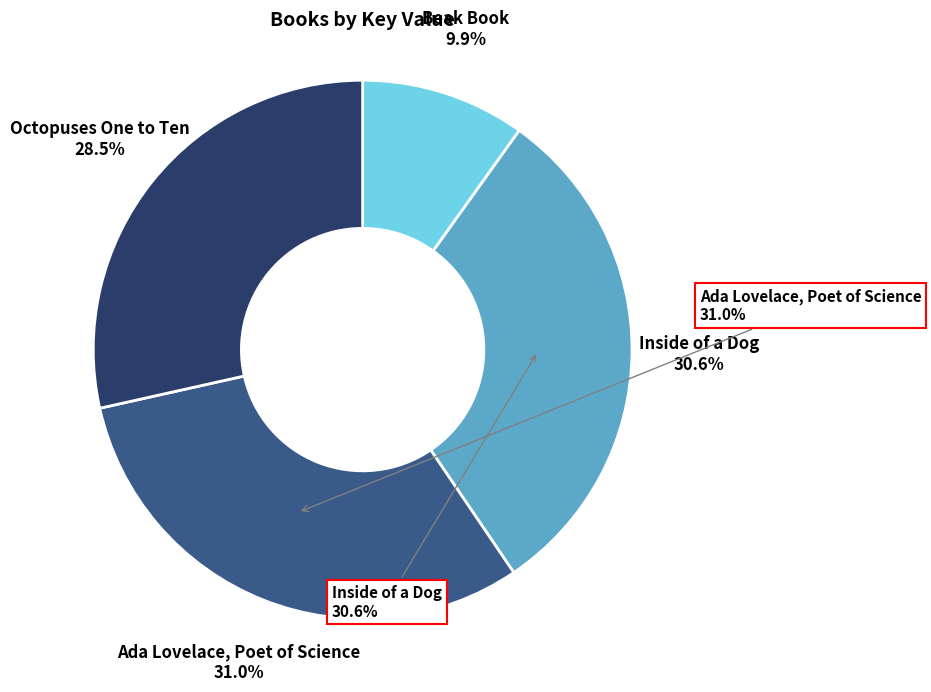

To the nearest percent, what portion does Octopuses One to Ten represent?

28%